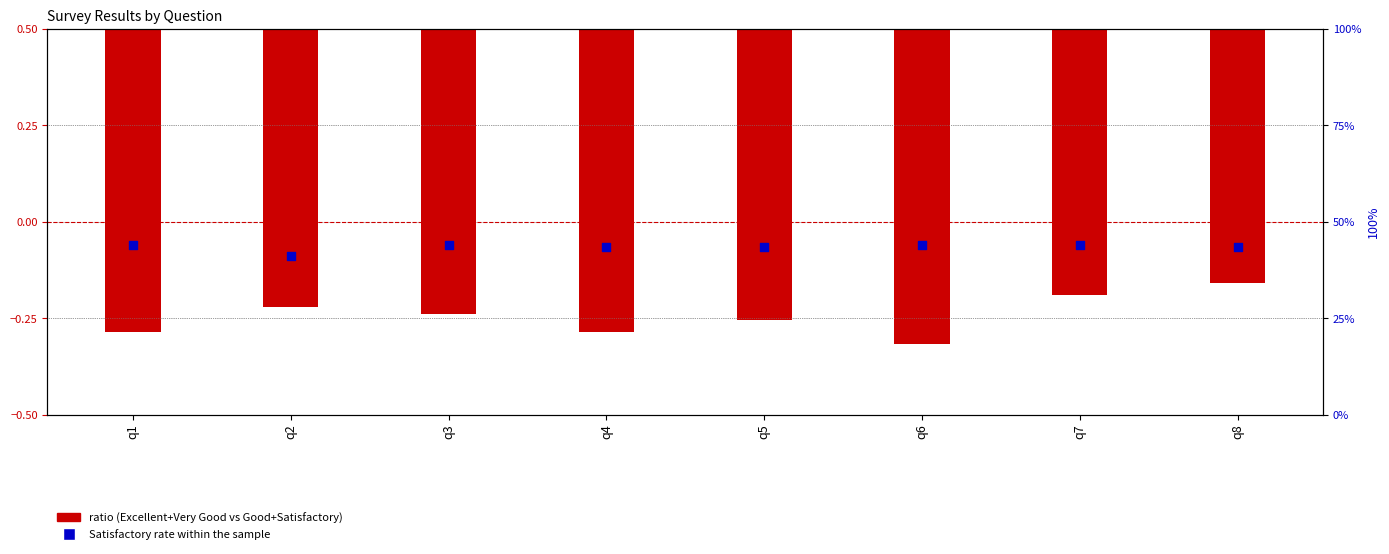

Which series contains the highest Y value?

Excellent + Very Good